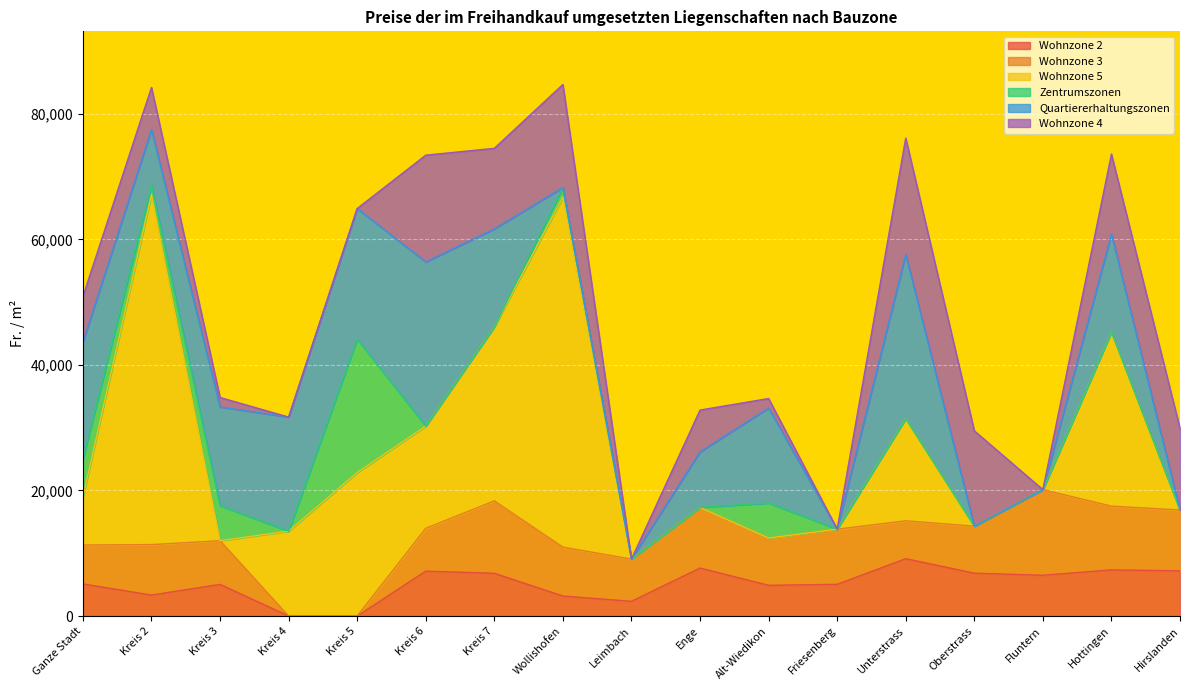

At which category does the chart reach its peak across all series?

Kreis 2